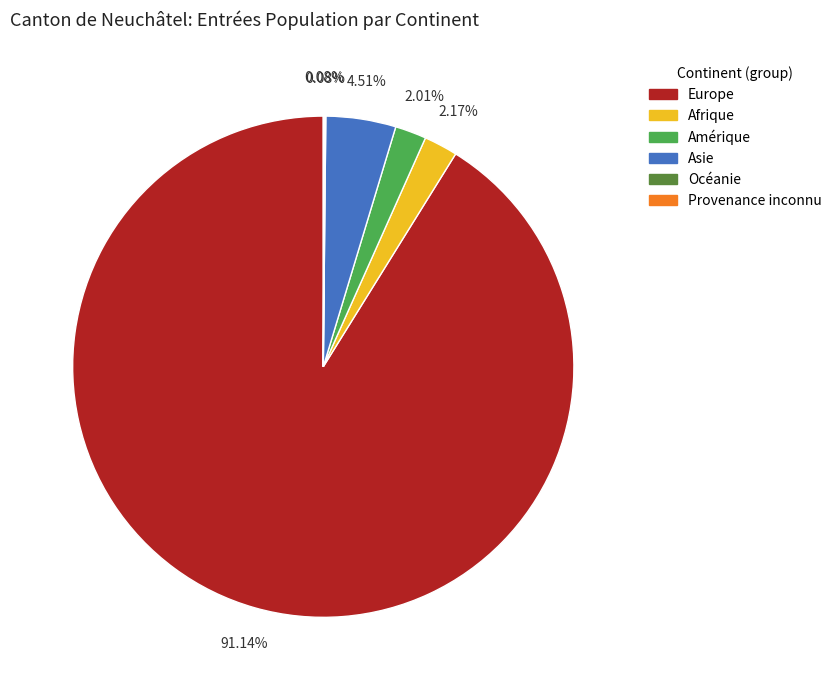

What is the ratio of the value at Europe to the value at Amérique?

45.3